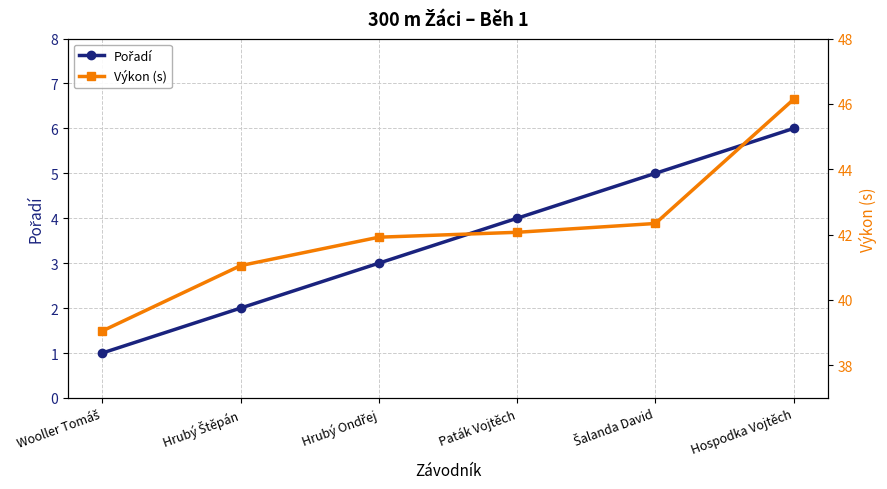

True or false: Výkon (s) and Pořadí intersect in this chart.

False